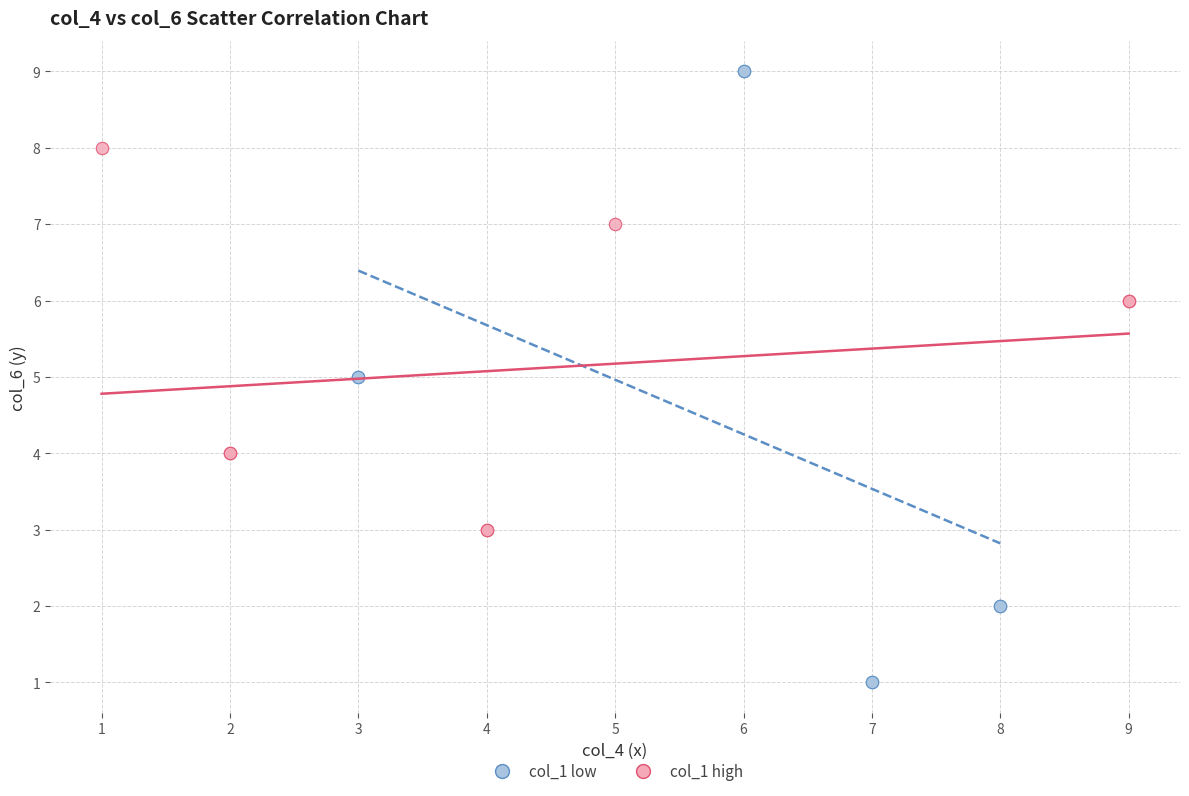

Which series reaches the maximum Y coordinate?

col_1 low